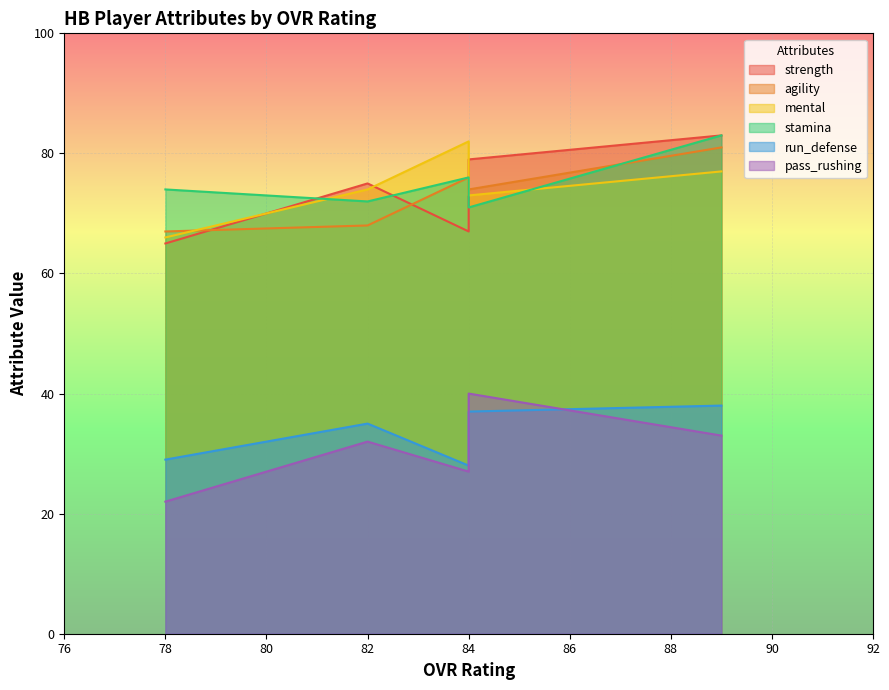

List the labels in order of pass_rushing value, smallest first.

78, 84, 82, 89, 84